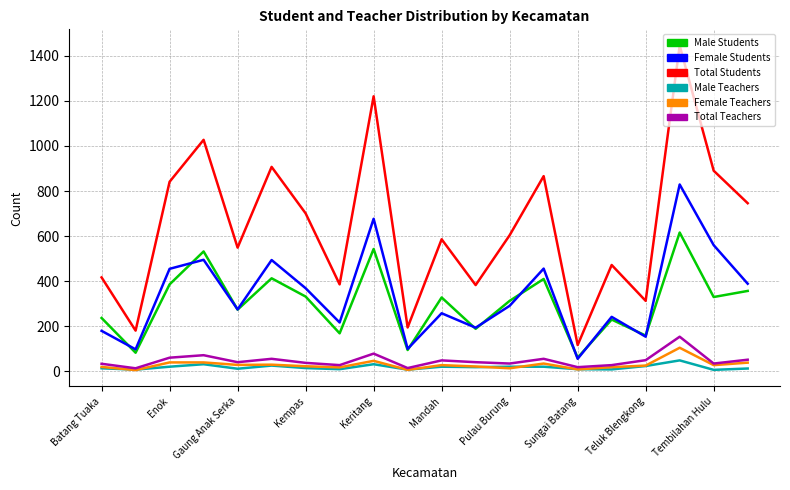

At how many categories does at least one series exceed 286?

17